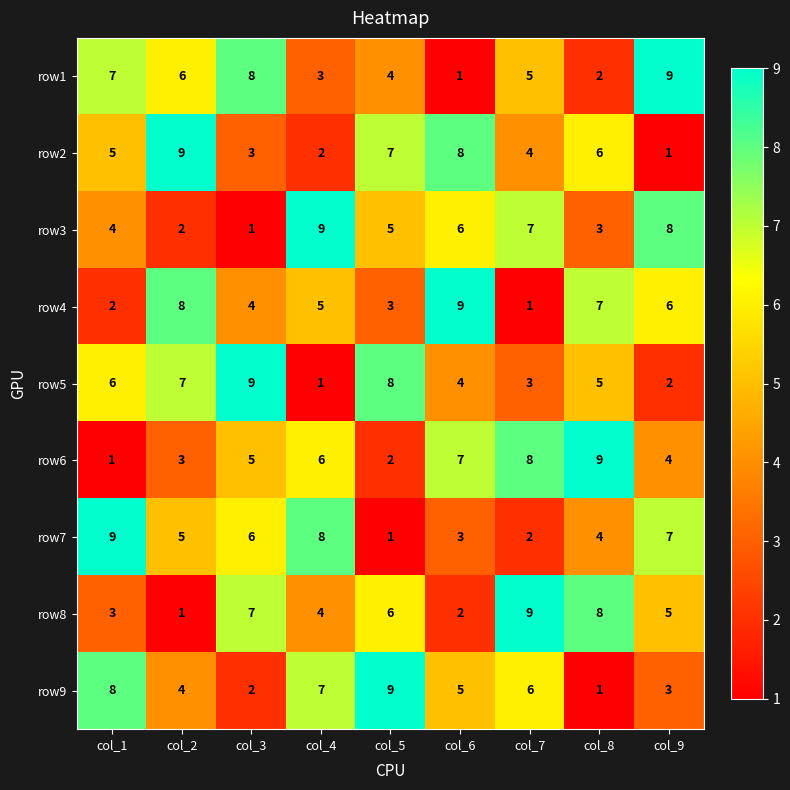

How many categories are shown in the chart?

9